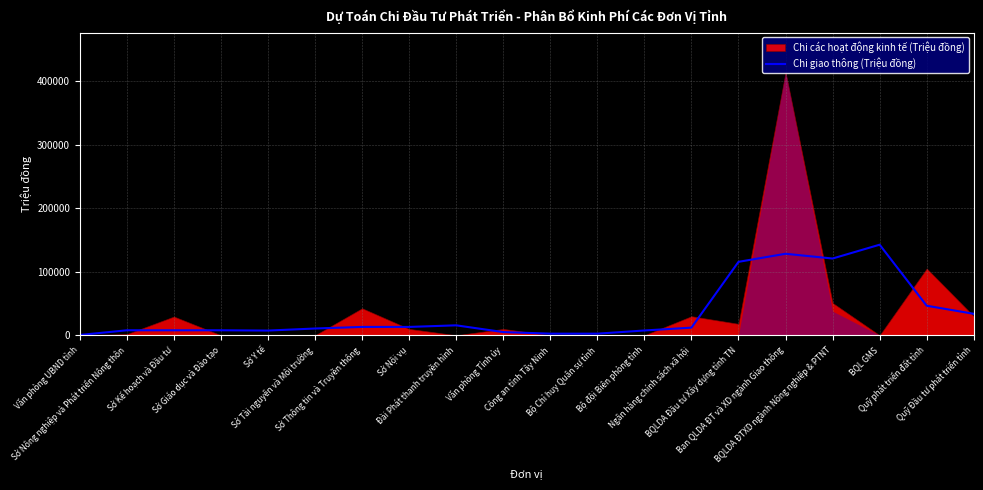

What is the value of the 15th point from the left?

115625